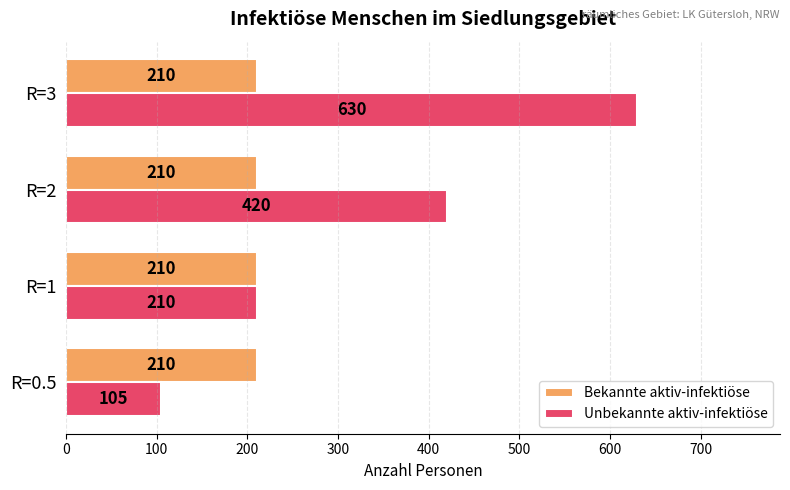

At which category does the chart reach its peak across all series?

R=3